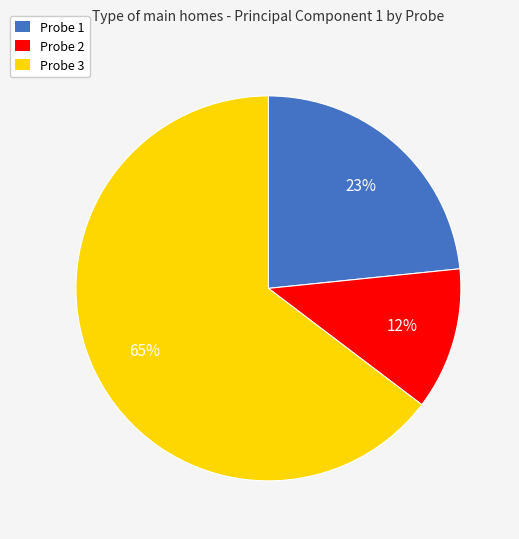

Is there a majority slice in this chart?

Yes